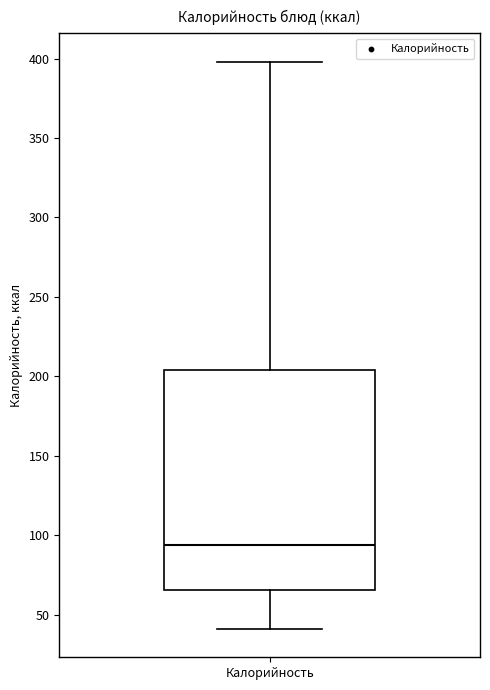

Read this box plot against the y-axis: the position of the median line, the range covered by the box, and the ends of both whiskers. The values are not printed on the chart, so give them approximately, as read against the axis.

median 95, box 65 to 205, whiskers 40 to 400